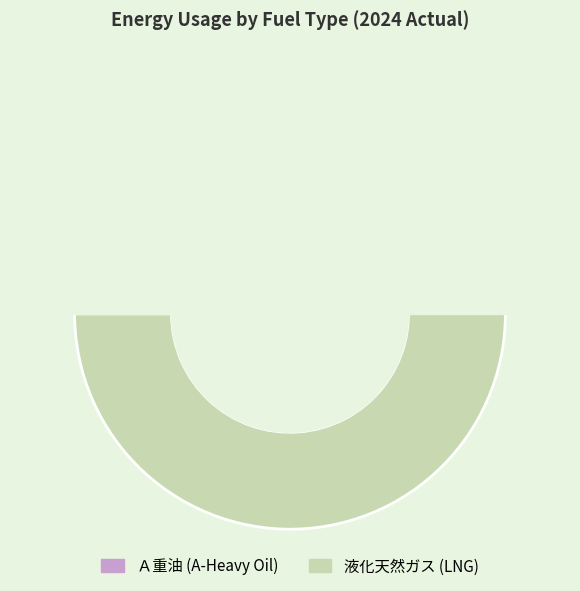

What is the majority slice?

液化天然ガス(ＬＮＧ)